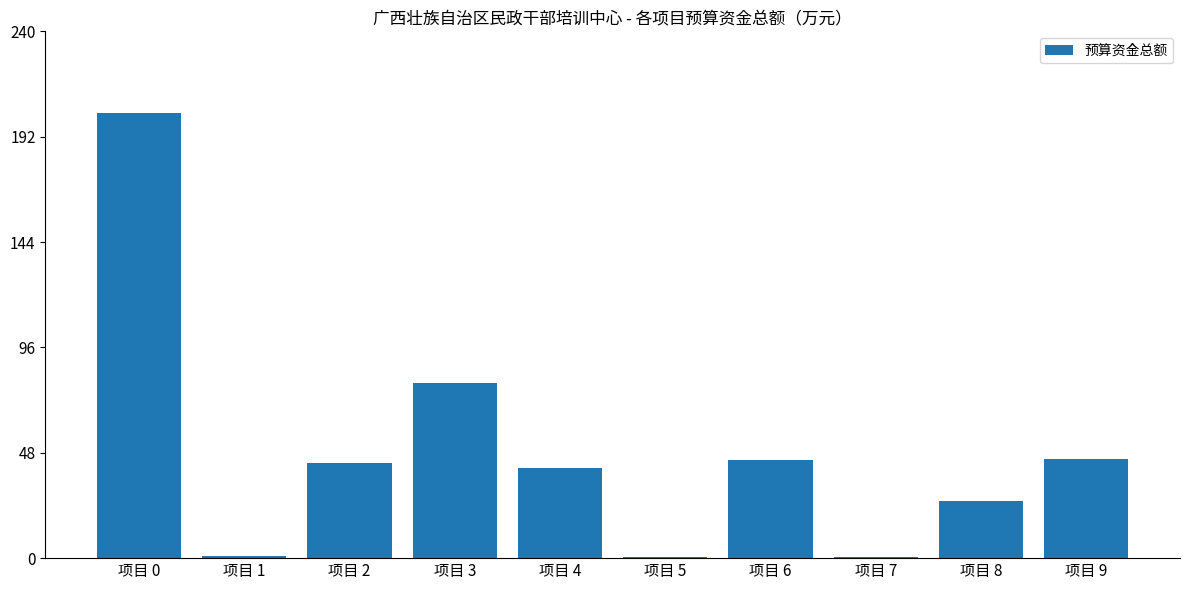

At which label is the value closest to 101?

项目 3